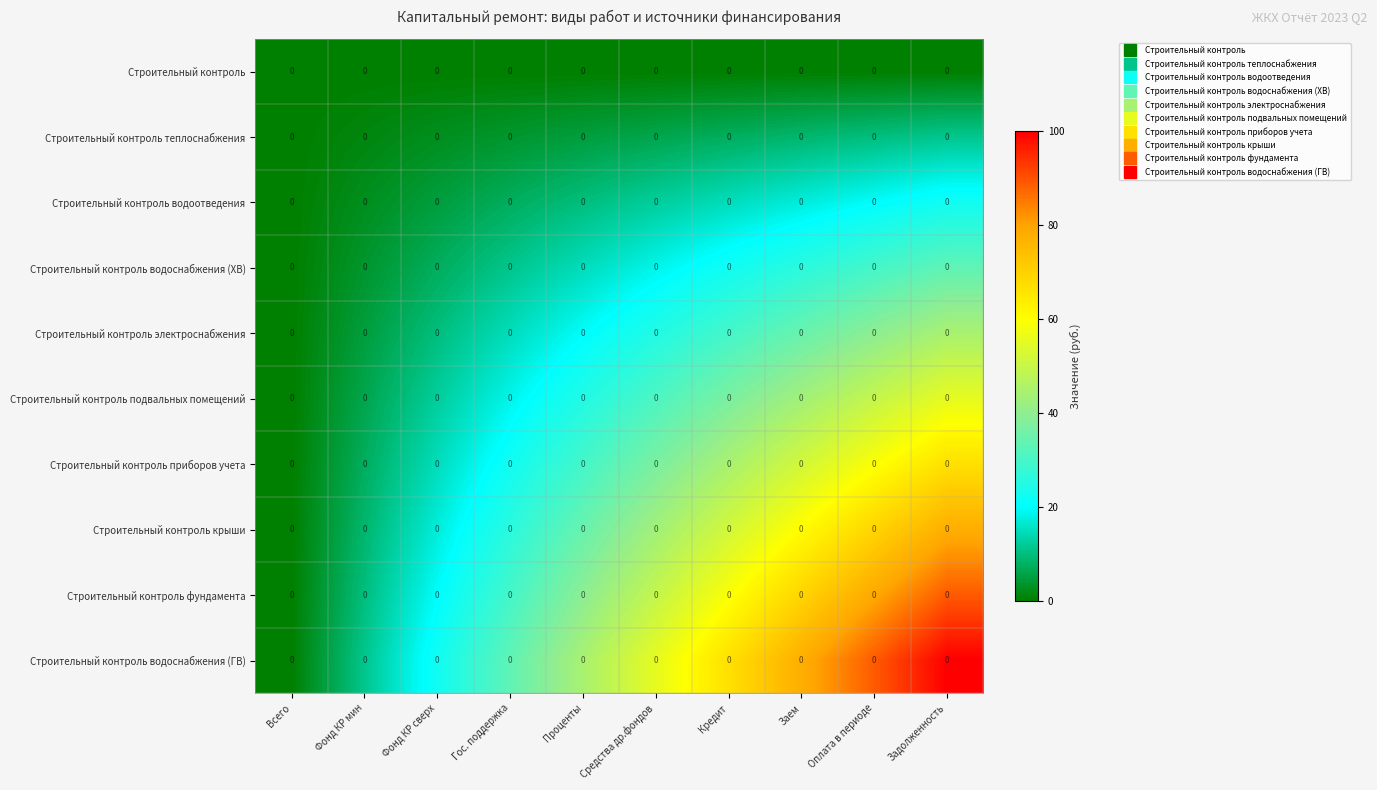

What is the difference between the Строительный контроль приборов учета values at Задолженность and Фонд КР сверх?

51.9